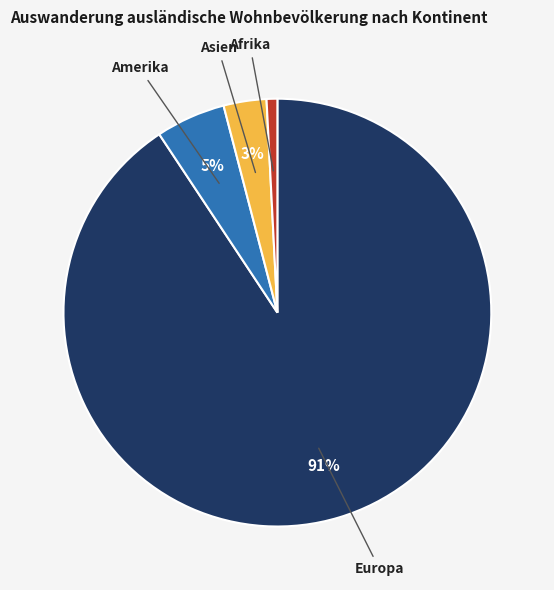

Which has a higher value, Amerika or Asien?

Amerika